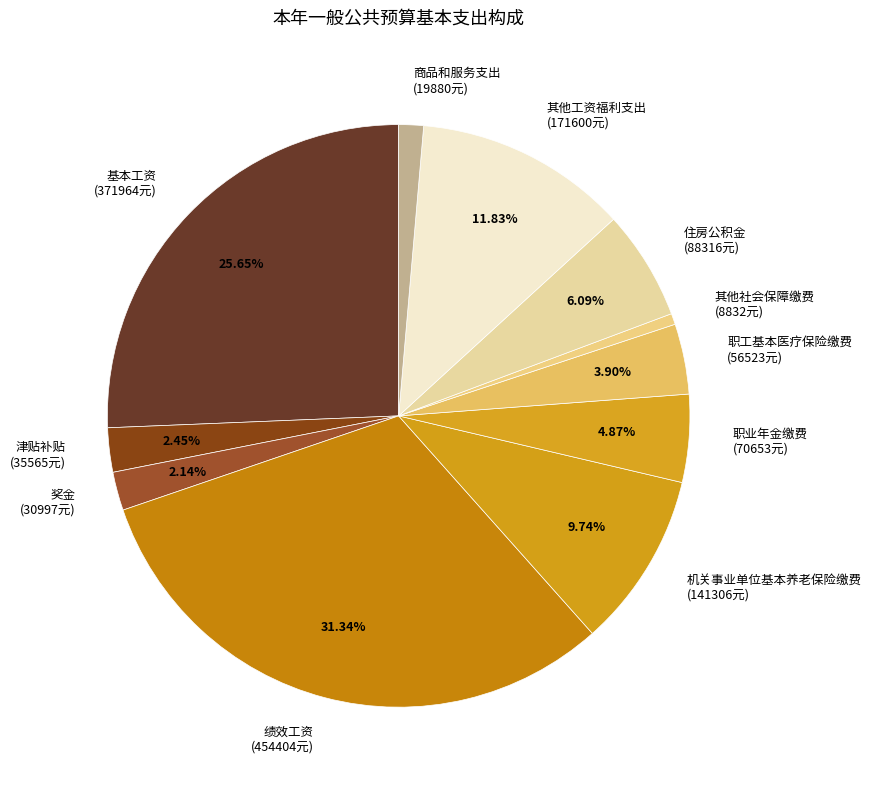

To the nearest percent, what percentage of the pie is 商品和服务支出?

1%